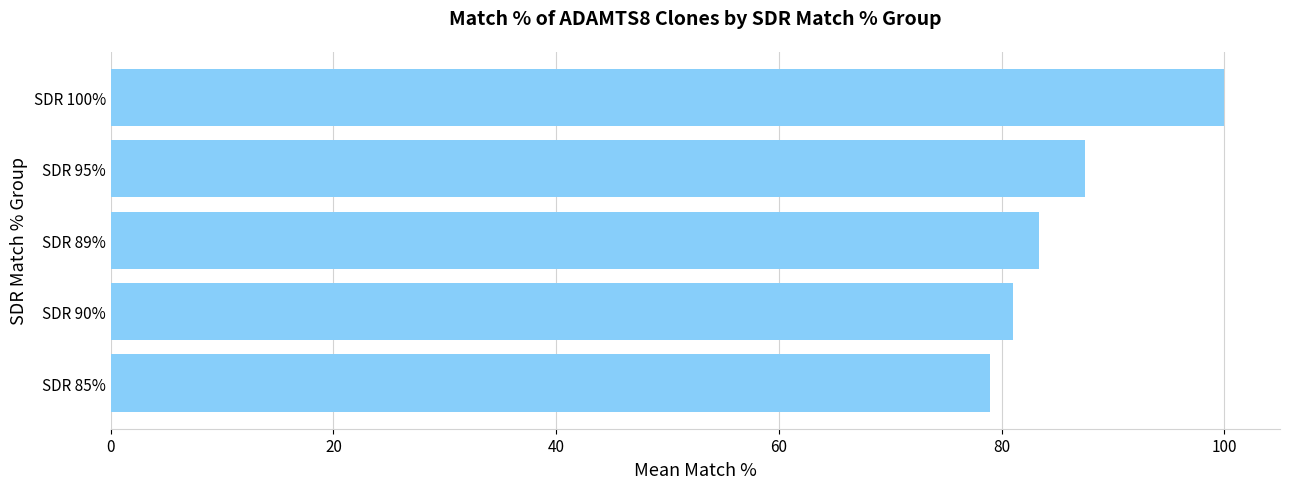

What is the difference between the maximum and minimum values?

21.0